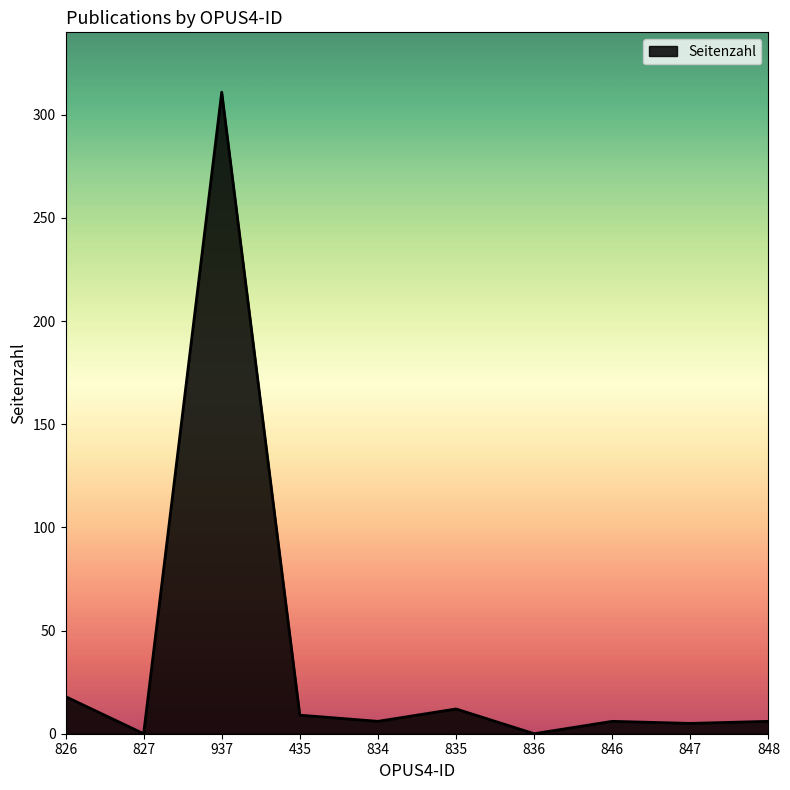

What position from the right is 827?

9